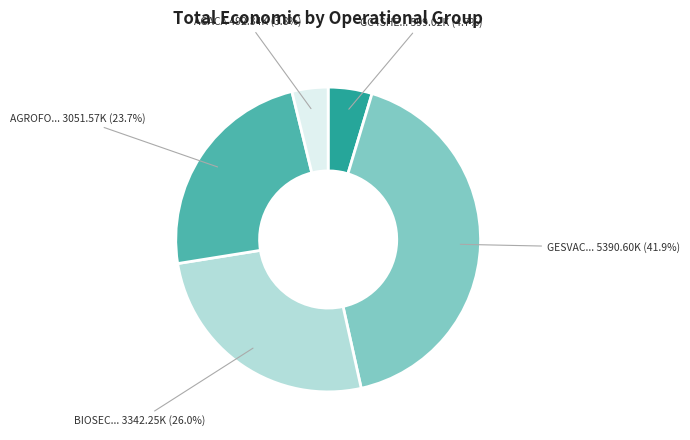

Is there any slice that represents more than half of the pie?

No